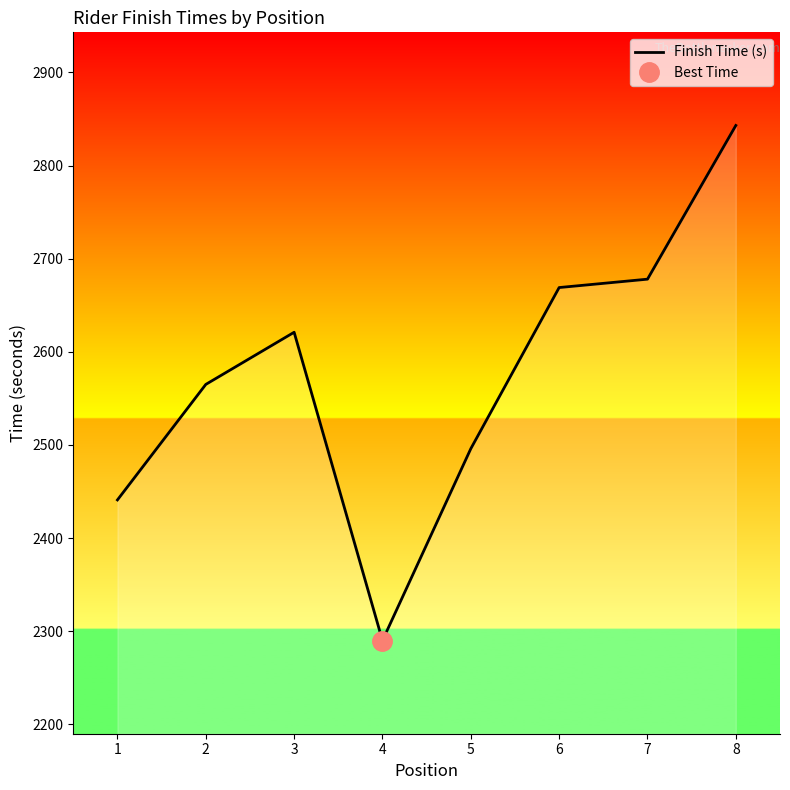

Reading left to right, transcribe all the data shown in this chart.

1=2441	2=2565	3=2621	4=2290	5=2496	6=2669	7=2678	8=2843